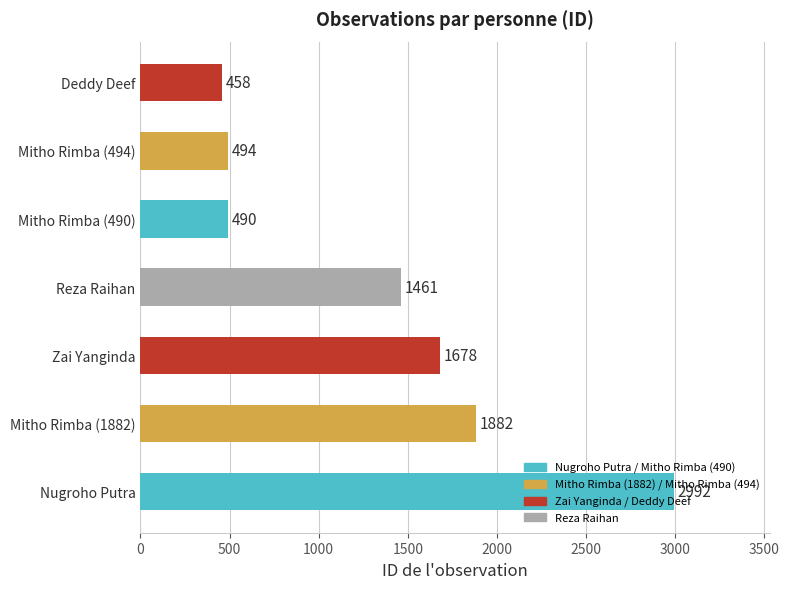

What is the smallest value displayed?

458